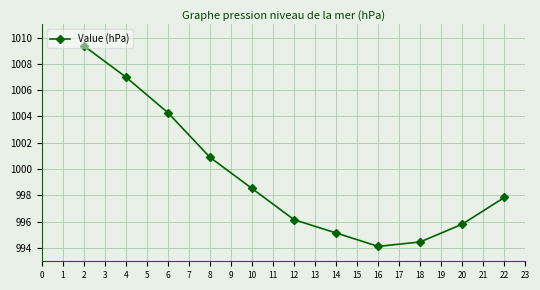

At which category does the data reach its first local valley?

16